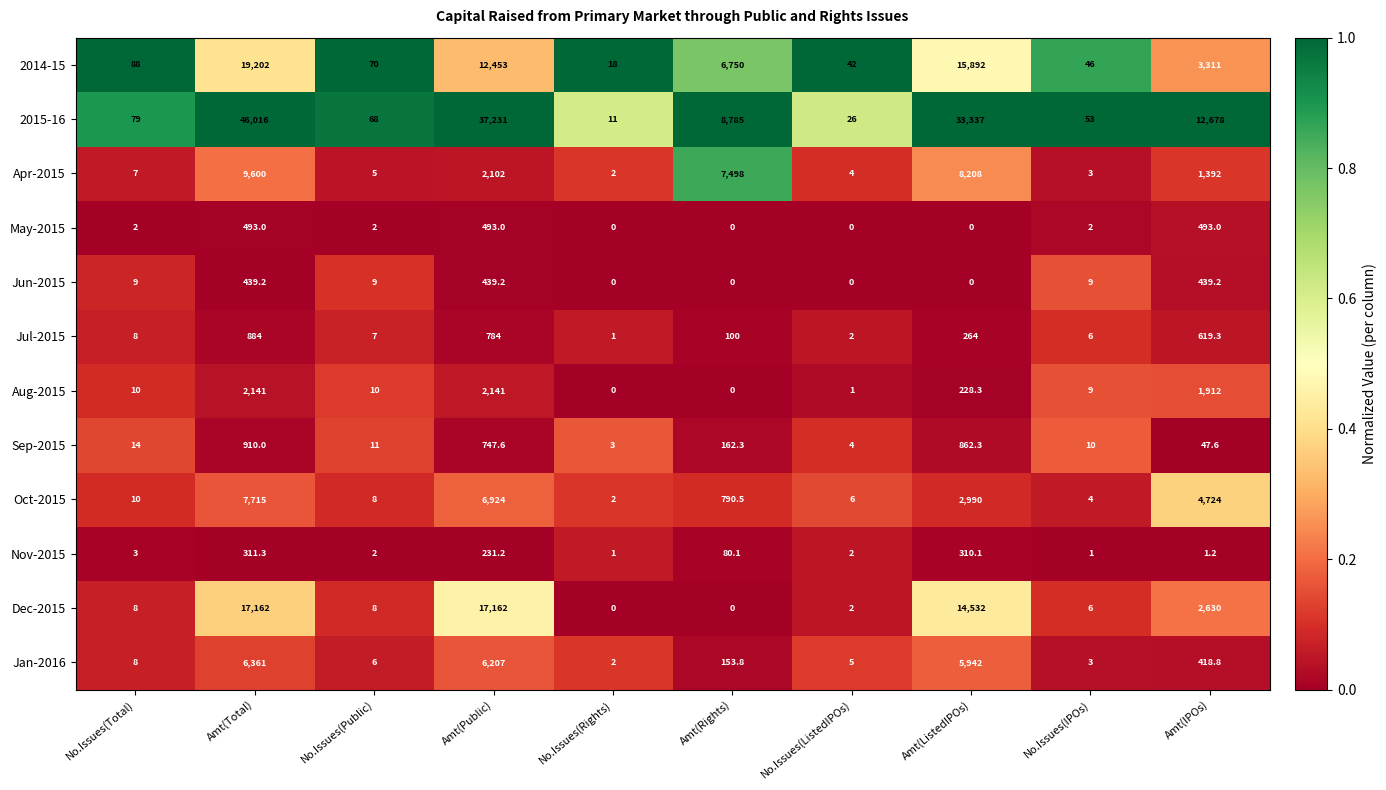

Where is 2014-15 nearest to the value 9610?

Amt(Public)